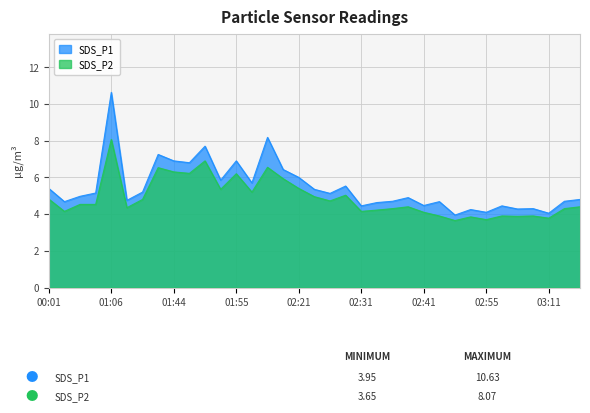

Reading left to right, extract all data points from this chart.

SDS_P1: 5.4	4.7	5.0	5.2	10.6	4.8	5.2	7.2	6.9	6.8	7.7	5.8	6.9	5.7	8.2	6.4	6.0	5.3	5.1	5.5	4.5	4.6	4.7	4.9	4.5	4.7	4.0	4.2	4.1	4.5	4.3	4.3	4.0	4.7	4.8
SDS_P2: 4.8	4.2	4.5	4.5	8.1	4.3	4.8	6.5	6.3	6.2	6.9	5.3	6.2	5.2	6.5	5.9	5.4	5.0	4.7	5.0	4.2	4.2	4.3	4.4	4.1	3.9	3.6	3.9	3.7	3.9	3.9	3.9	3.8	4.3	4.4